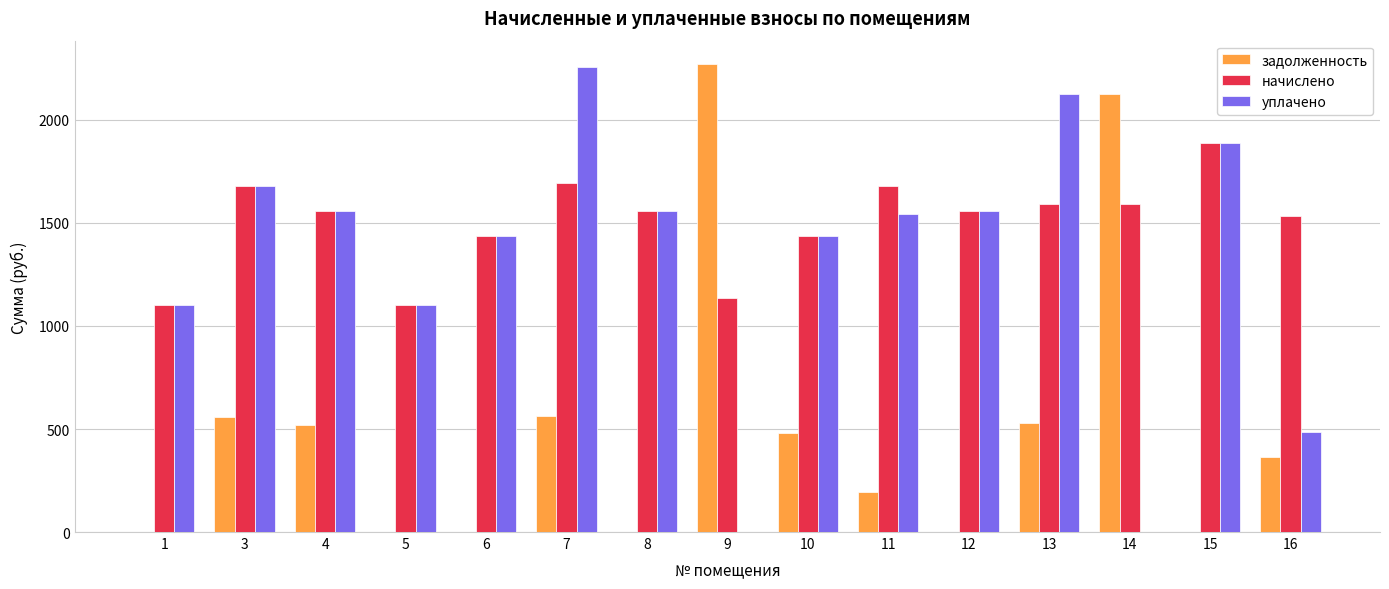

At which category is the sum across all series the highest?

7